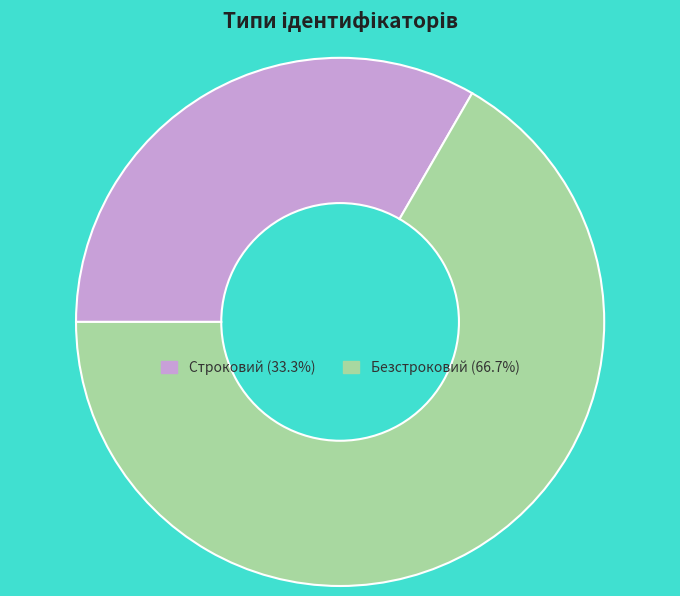

Rank the categories by value from highest to lowest.

Безстроковий, Строковий